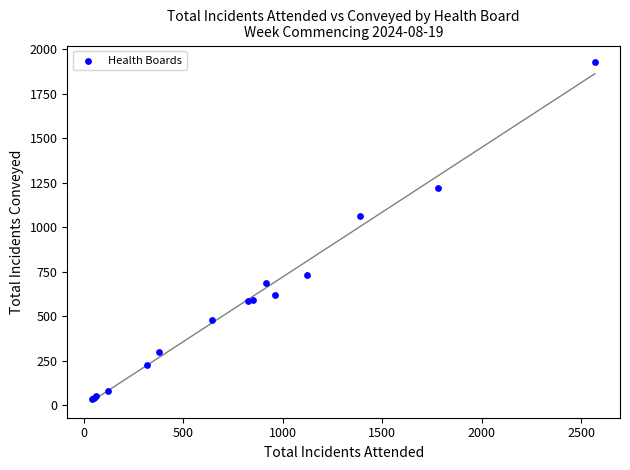

What Y value in the scatter plot is closest to 980?

1062